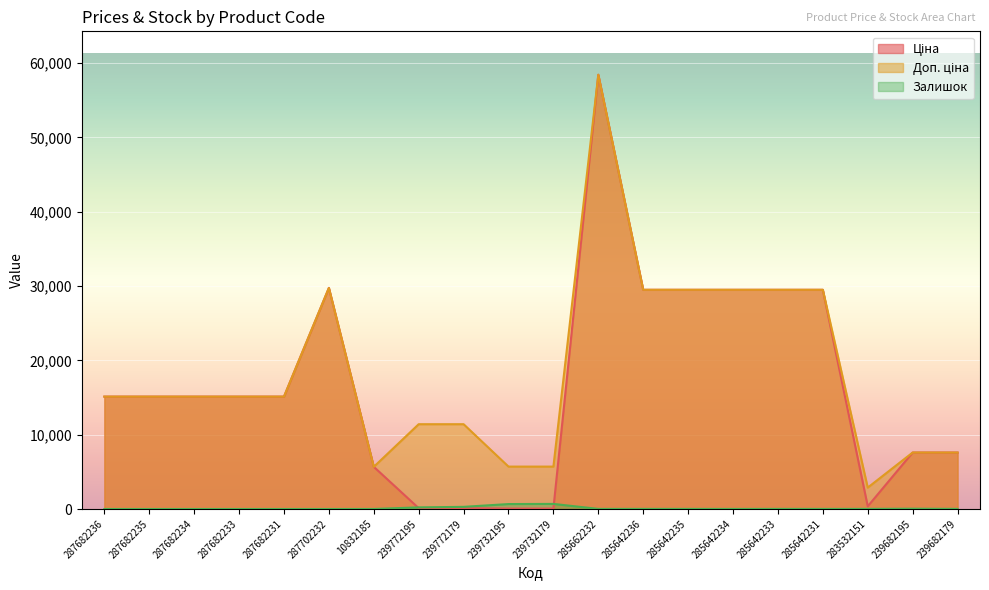

Which series changed the most between 287682234 and 287682231?

Ціна